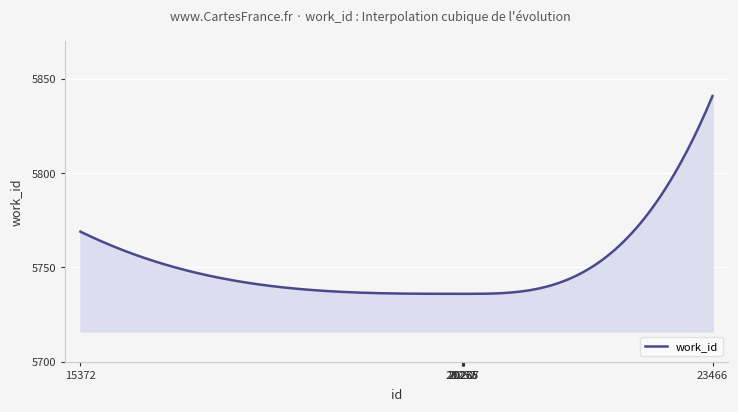

How many lines are shown in the chart?

1